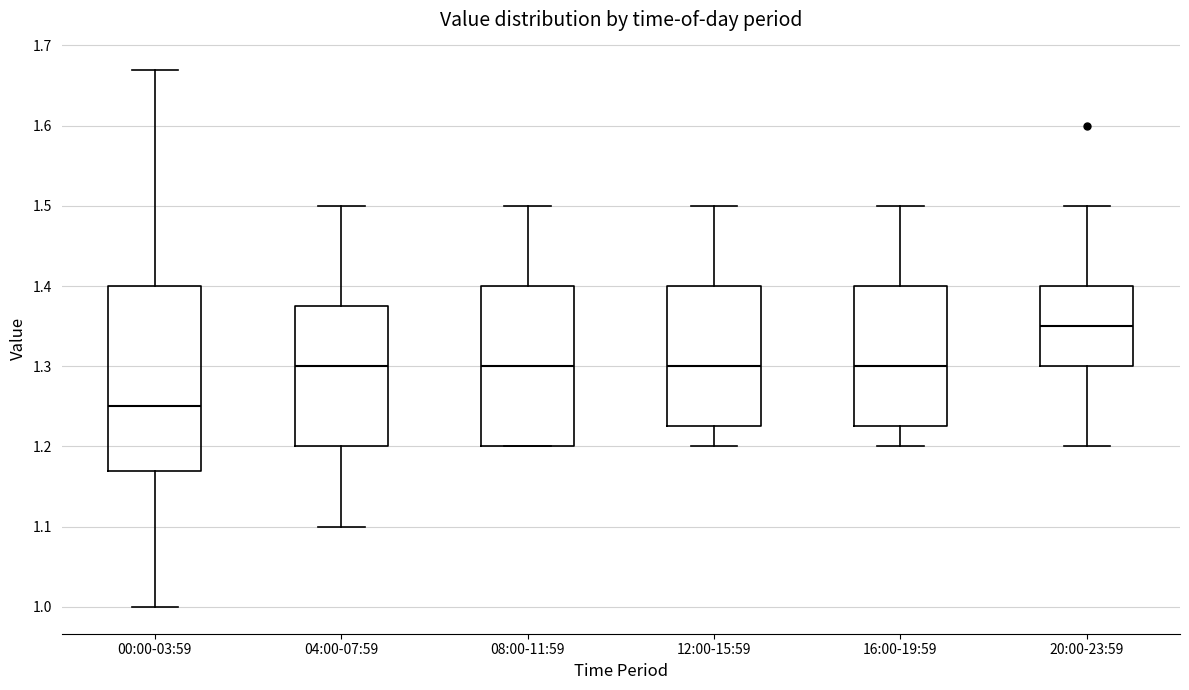

Reading left to right, transcribe this box plot: for each box, give where its median line is, the range the box spans, and where its two whiskers end, as read against the y-axis. The values are not printed on the chart, so give them approximately, as read against the axis.

00:00-03:59: median 1.25, box 1.17 to 1.40, whiskers 1.00 to 1.67
04:00-07:59: median 1.30, box 1.20 to 1.38, whiskers 1.10 to 1.50
08:00-11:59: median 1.30, box 1.20 to 1.40, whiskers 1.20 to 1.50
12:00-15:59: median 1.30, box 1.23 to 1.40, whiskers 1.20 to 1.50
16:00-19:59: median 1.30, box 1.23 to 1.40, whiskers 1.20 to 1.50
20:00-23:59: median 1.35, box 1.30 to 1.40, whiskers 1.20 to 1.50